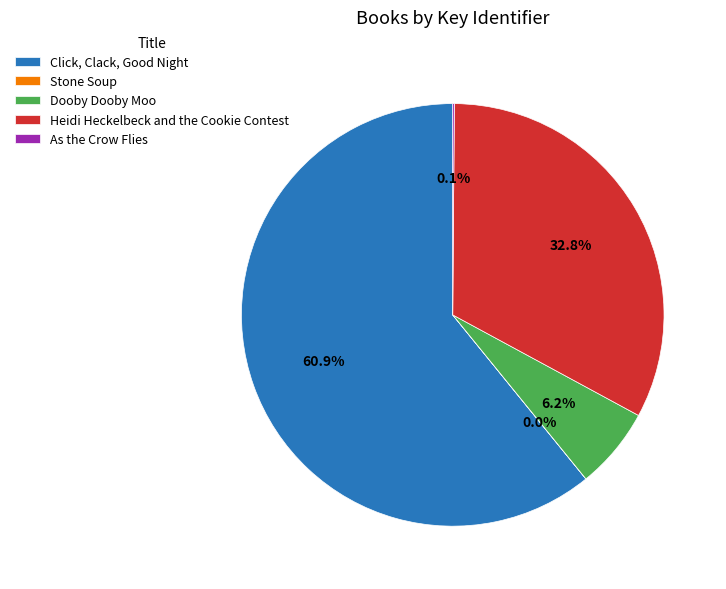

Does Click, Clack, Good Night represent more than half of the total?

Yes